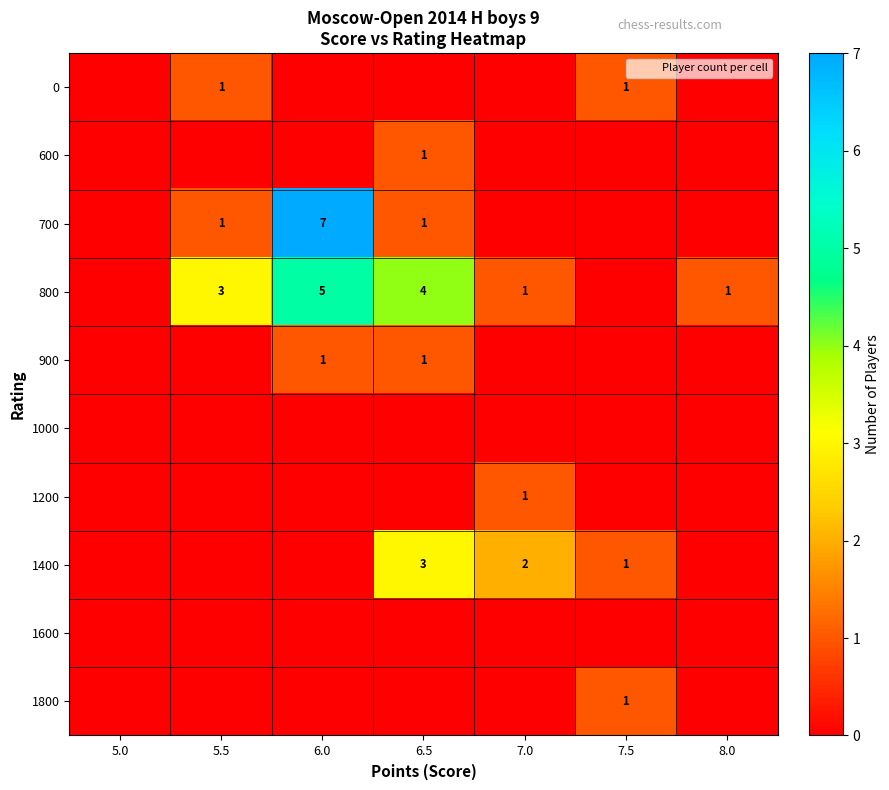

Is the value of 1200 at 5.5 greater than the value of 1400 at 5.0?

No